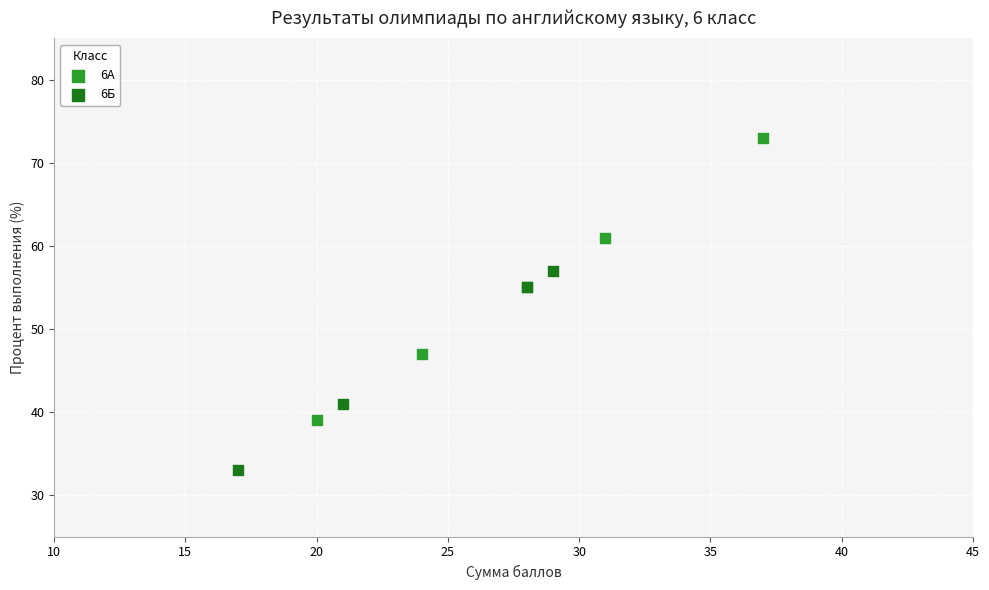

Which series has the largest Y range (max minus min)?

6А